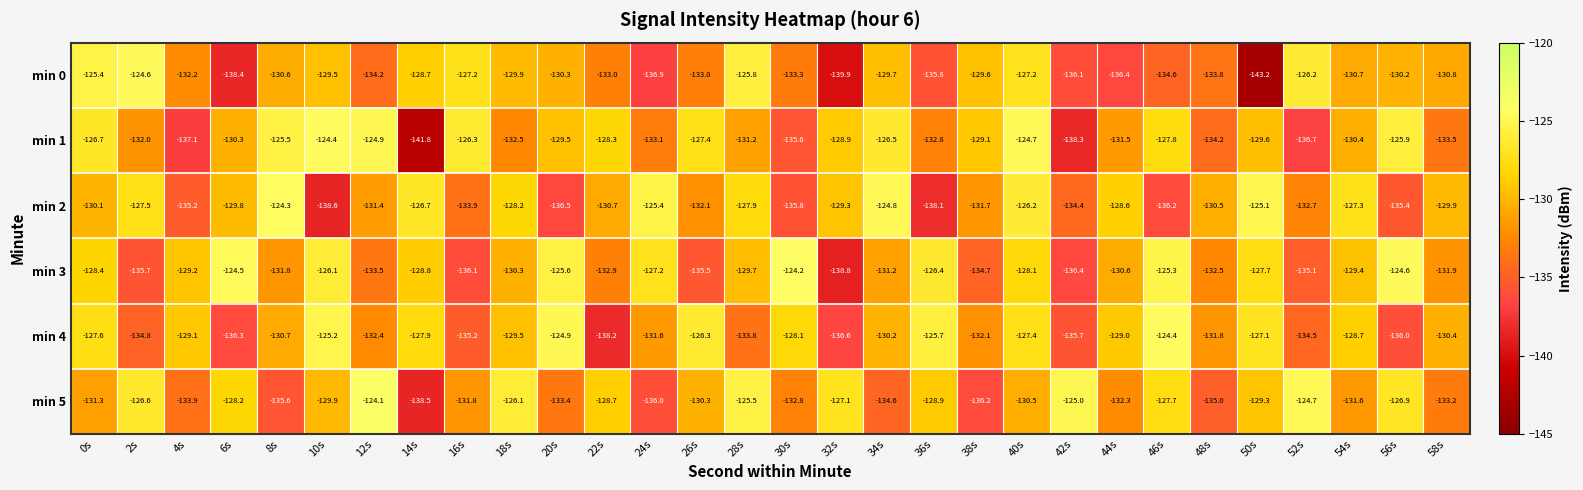

The value of min 1 at 8s is -125.5. True or false?

True